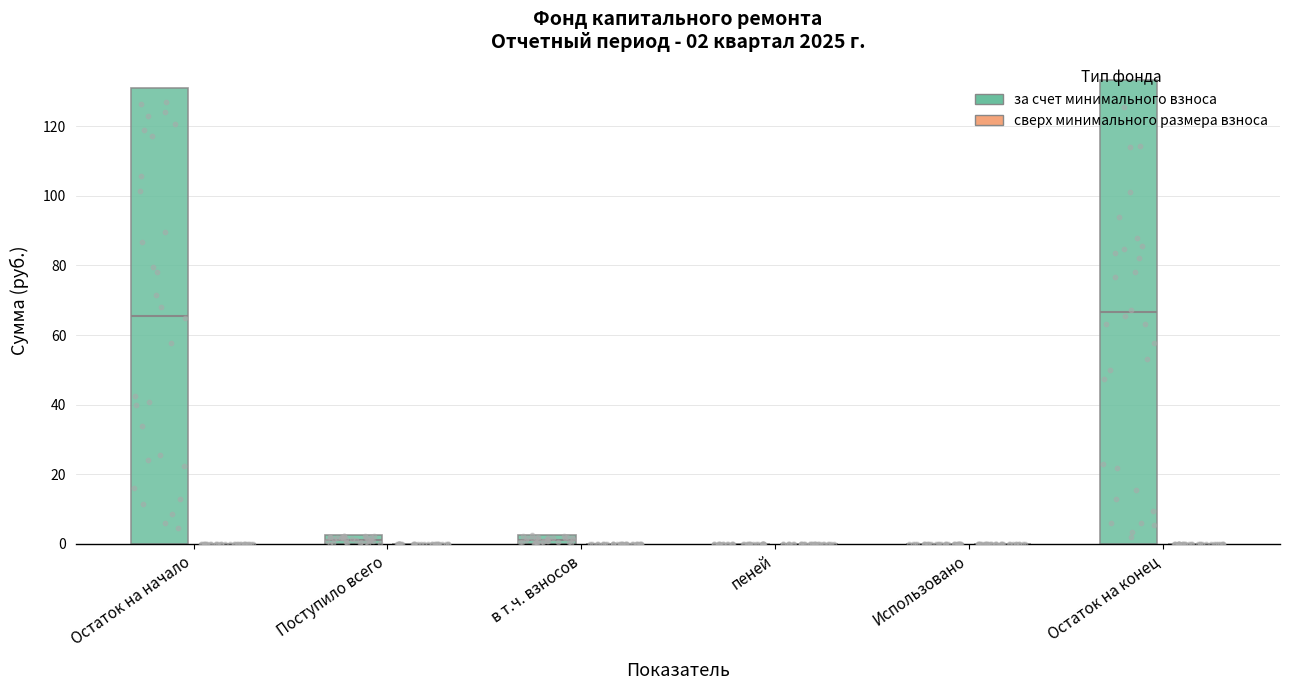

Which series has the largest total across all categories?

за счет минимального взноса